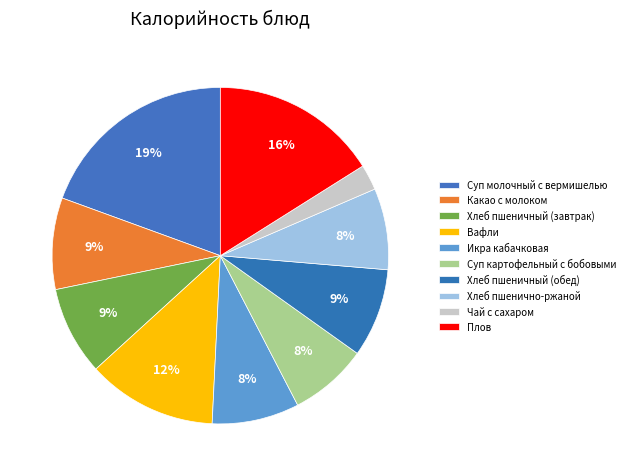

Does Чай с сахаром represent more than half of the total?

No